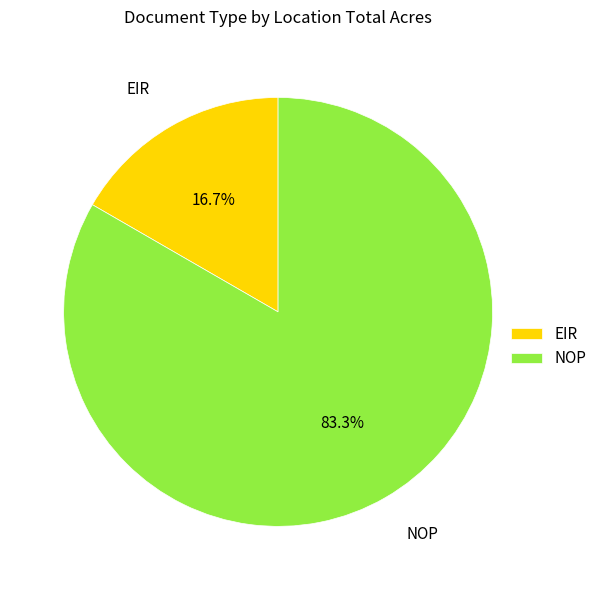

Does NOP account for over 50% of the chart?

Yes